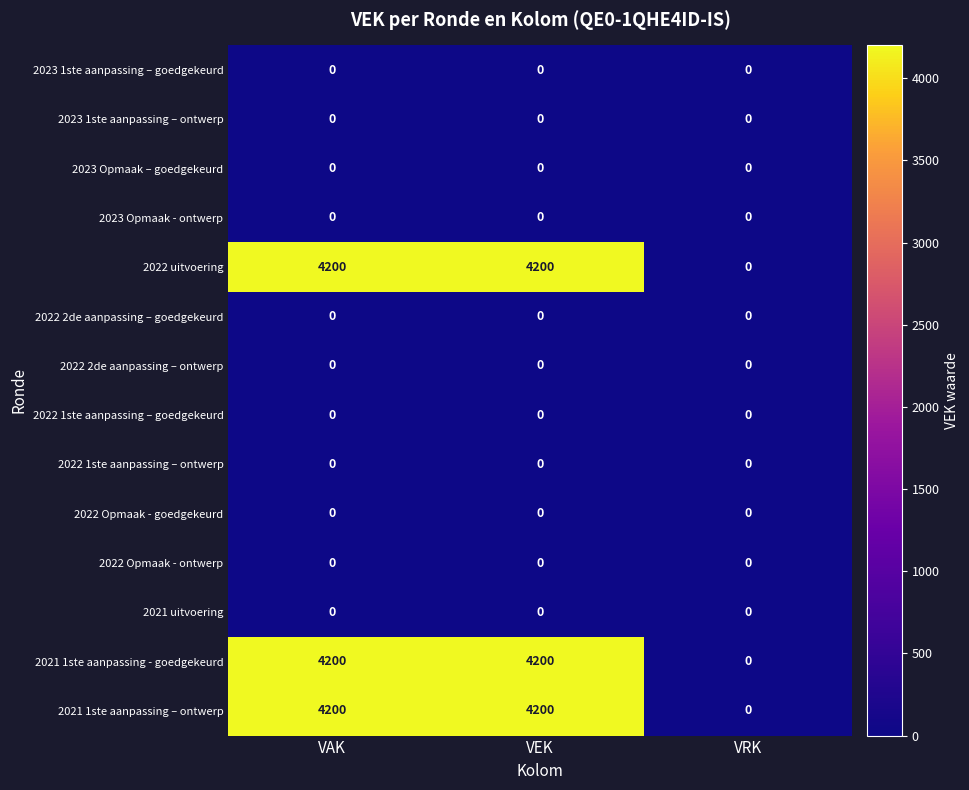

What is the difference between the highest and lowest values at VEK?

4200